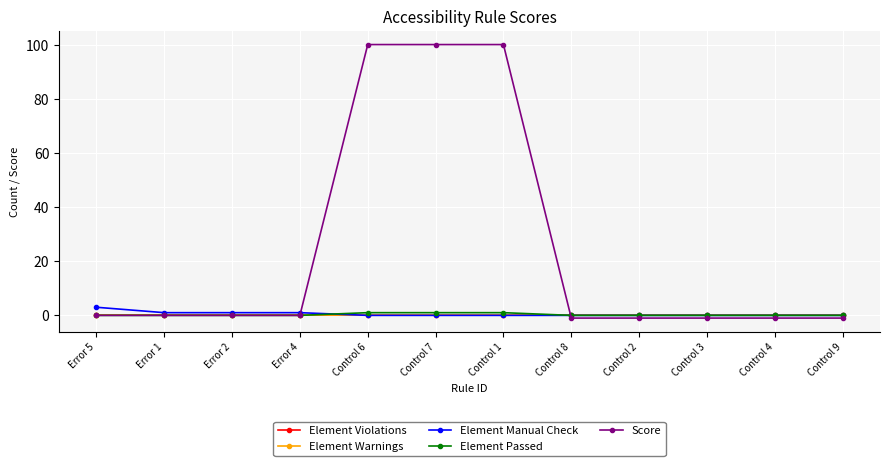

What is the label of the 4th point from the right?

Control 2